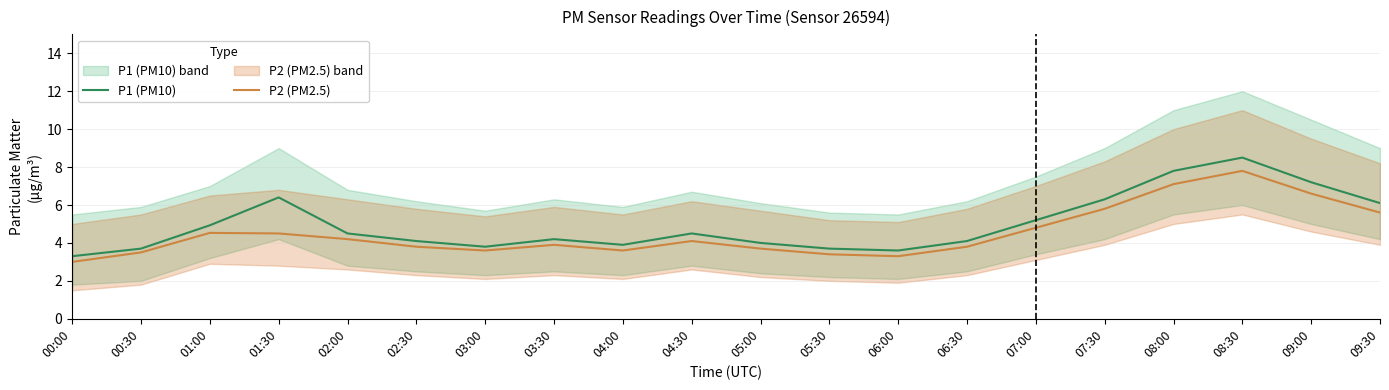

Which series has the largest total across all categories?

P1 (PM10)